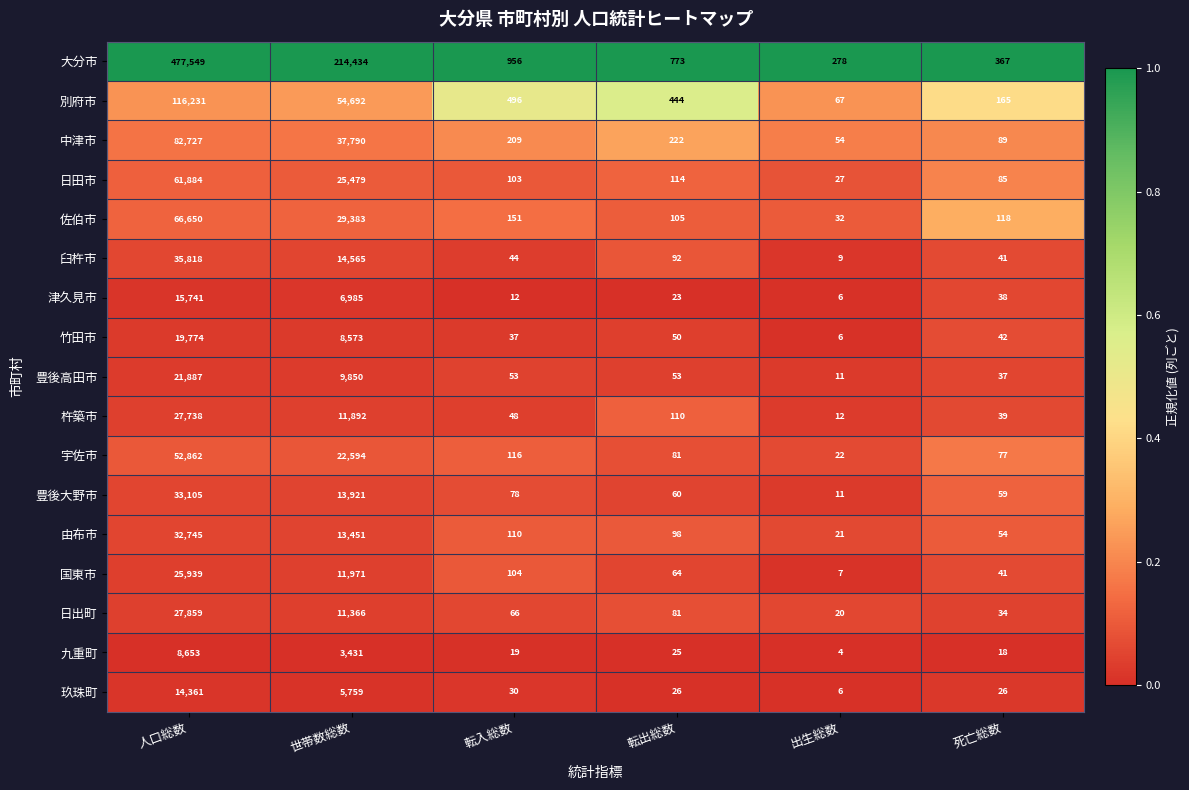

Which series has the largest range (max minus min)?

大分市